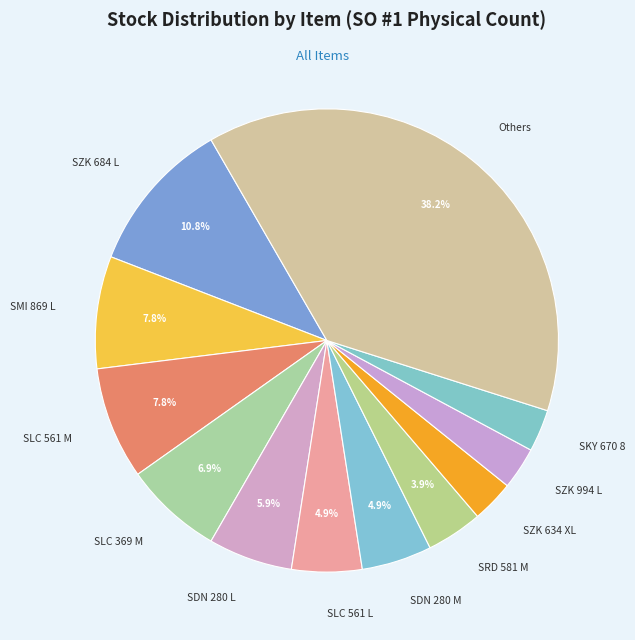

Is there a majority slice in this chart?

No